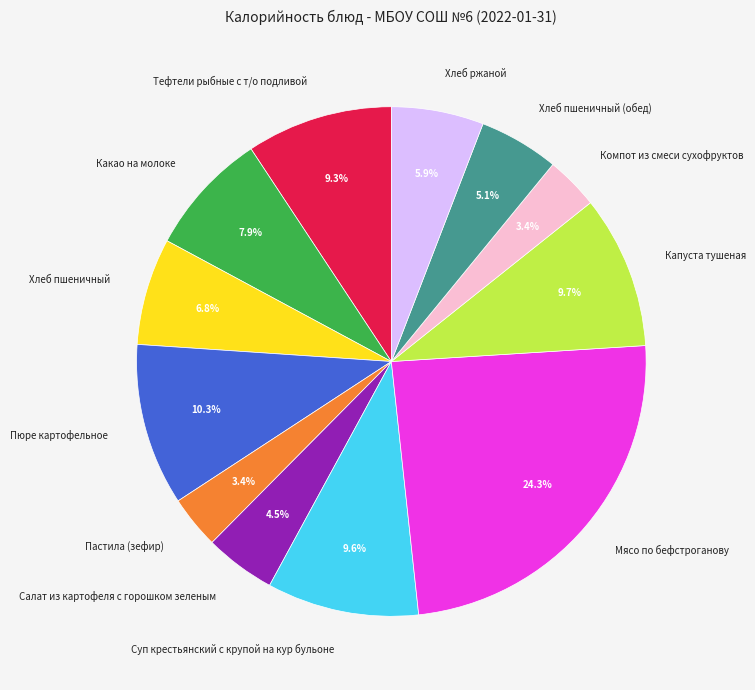

What is the ratio of the value at Мясо по бефстроганову to the value at Пюре картофельное?

2.4